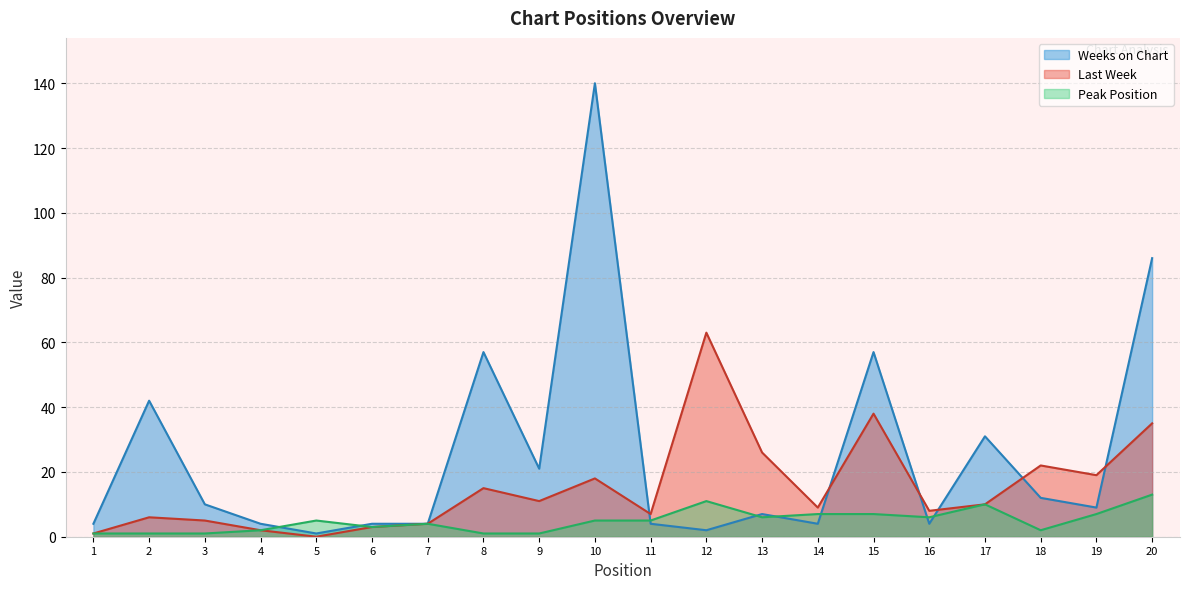

True or false: Last Week has a value of 1 at 1.

True